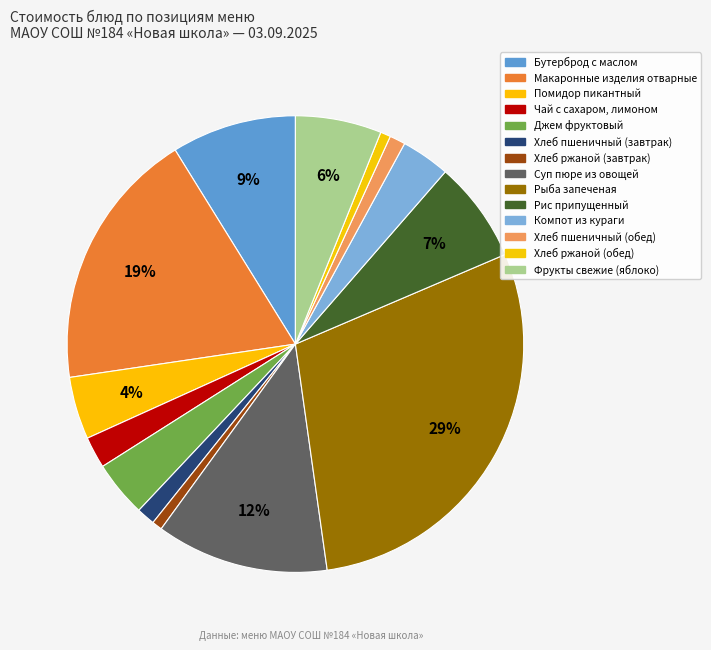

How many slices are in this pie chart?

14